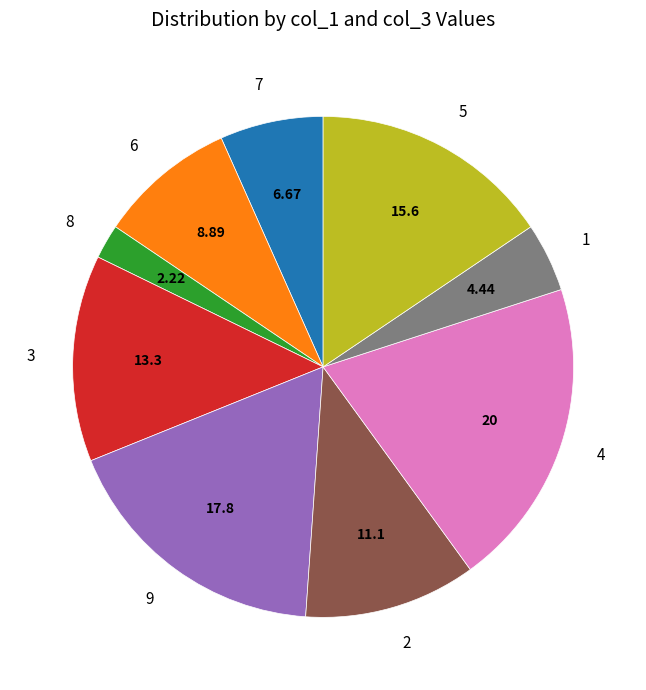

Between 9 and 6, which is larger?

9